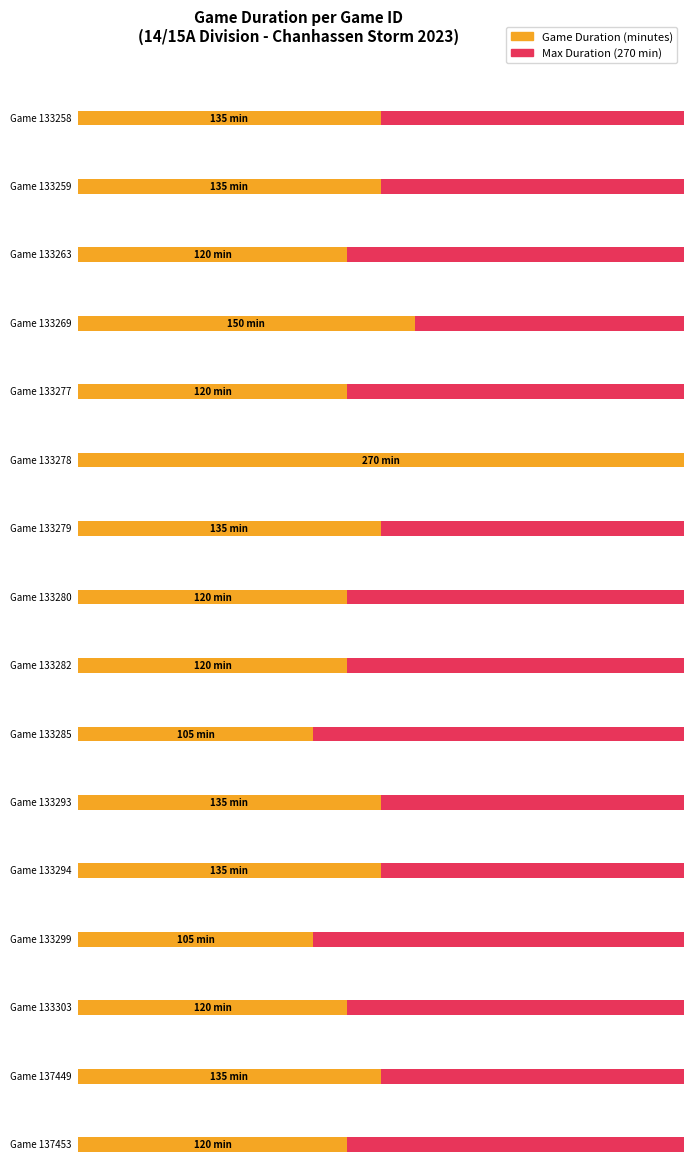

The chart shows a value of 76 at 133282. True or false?

False